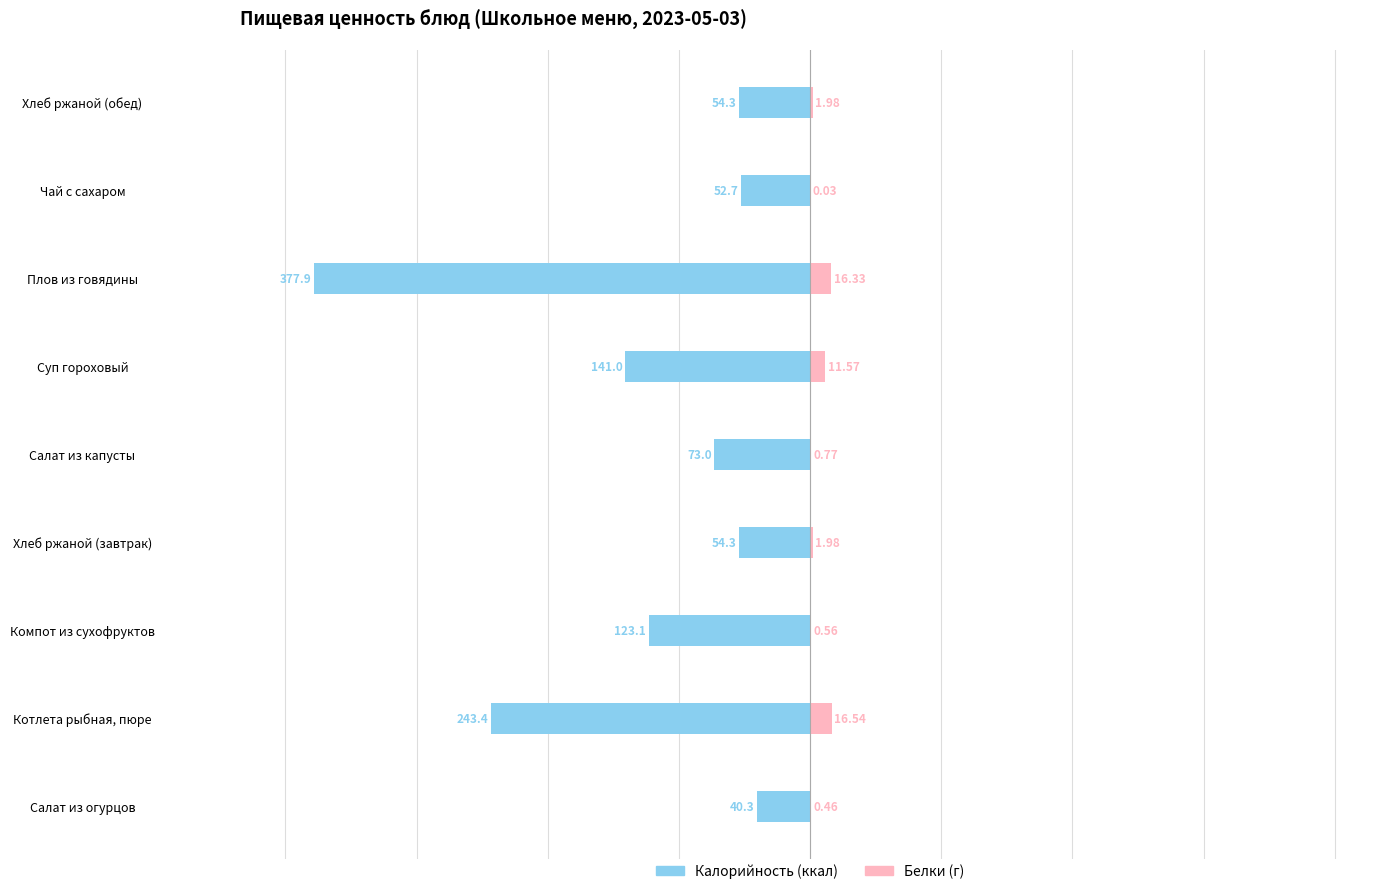

Reading right to left, what are all the values shown in this chart?

Калорийность: 8=-54.3	7=-52.7	6=-377.9	5=-141.0	4=-73.0	3=-54.3	2=-123.1	1=-243.4	0=-40.3
Белки: 8=2.0	7=0.0	6=16.3	5=11.6	4=0.8	3=2.0	2=0.6	1=16.5	0=0.5